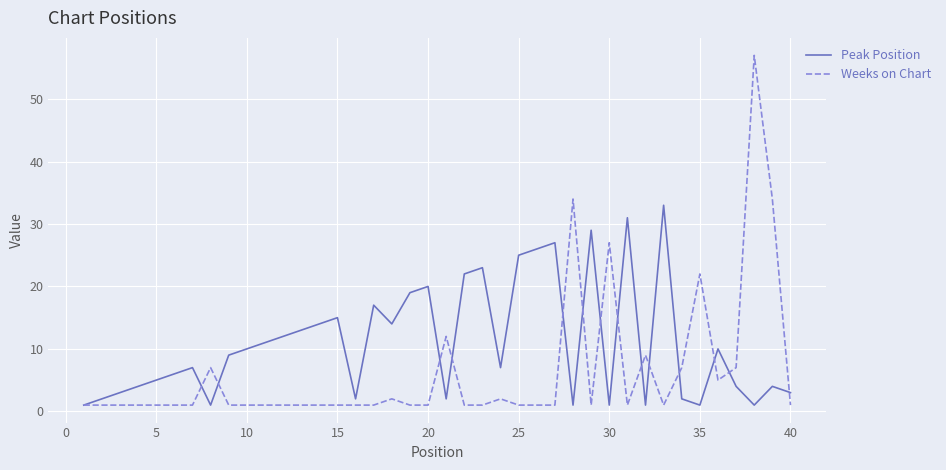

Which series has the largest total across all categories?

Peak Position